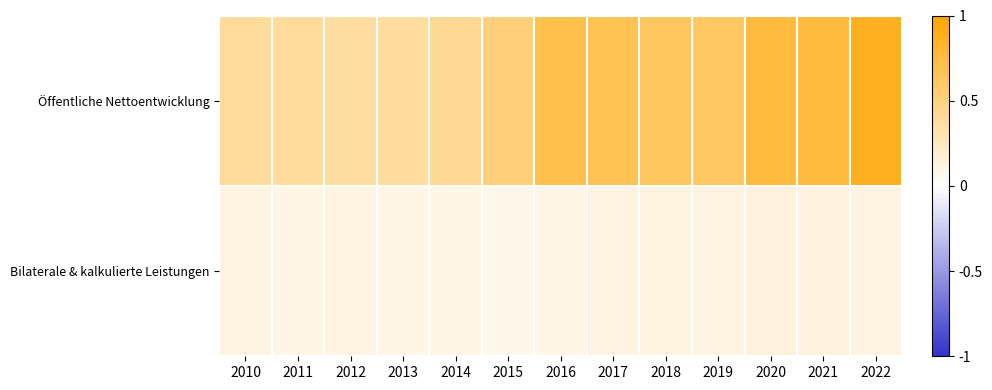

Which series has the largest total across all categories?

Öffentliche Nettoentwicklung